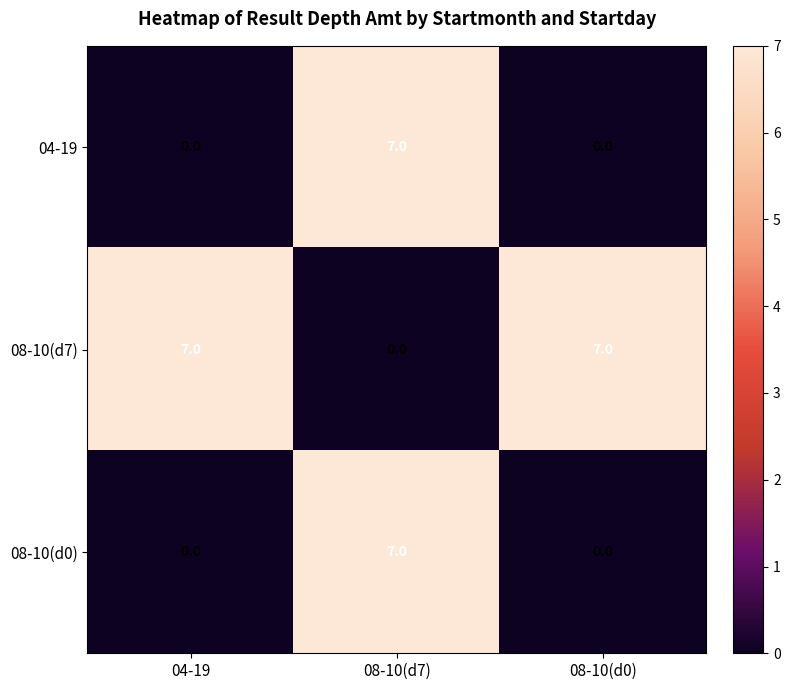

How many series are shown in this chart?

3